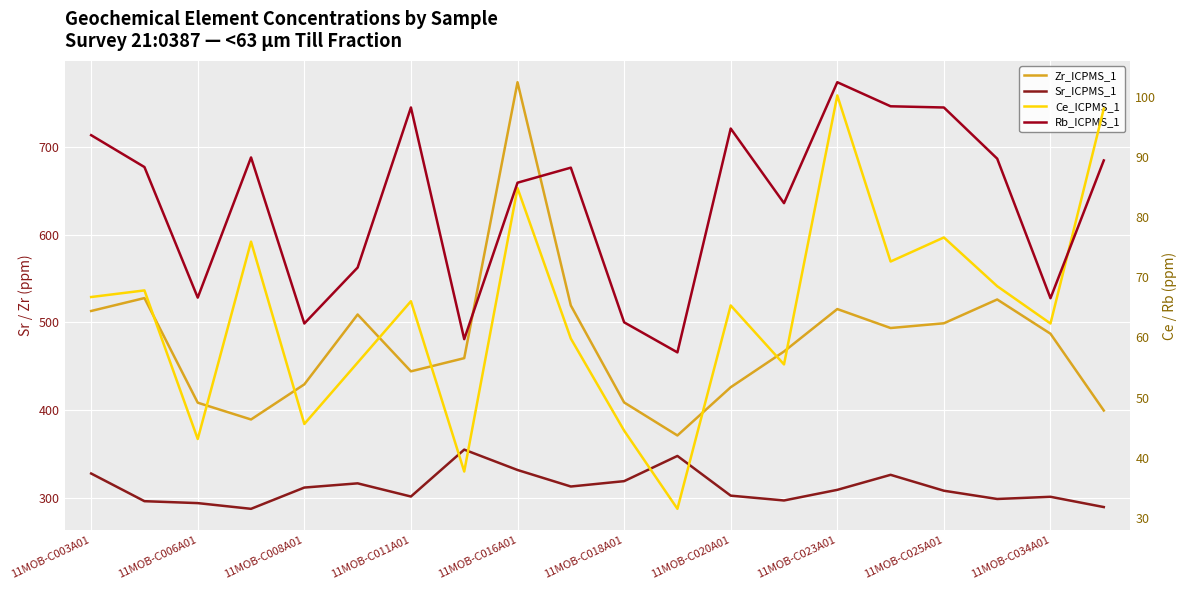

Where does the Zr_ICPMS_1 series first go above 487?

11MOB-C003A01